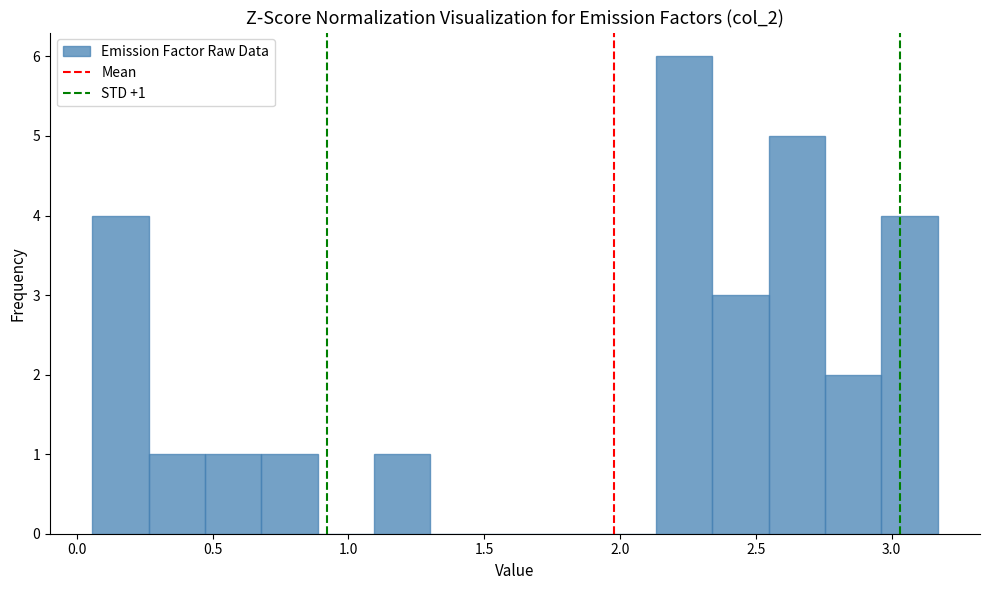

Over which range of the x-axis is the bar tallest?

2.15 to 2.35